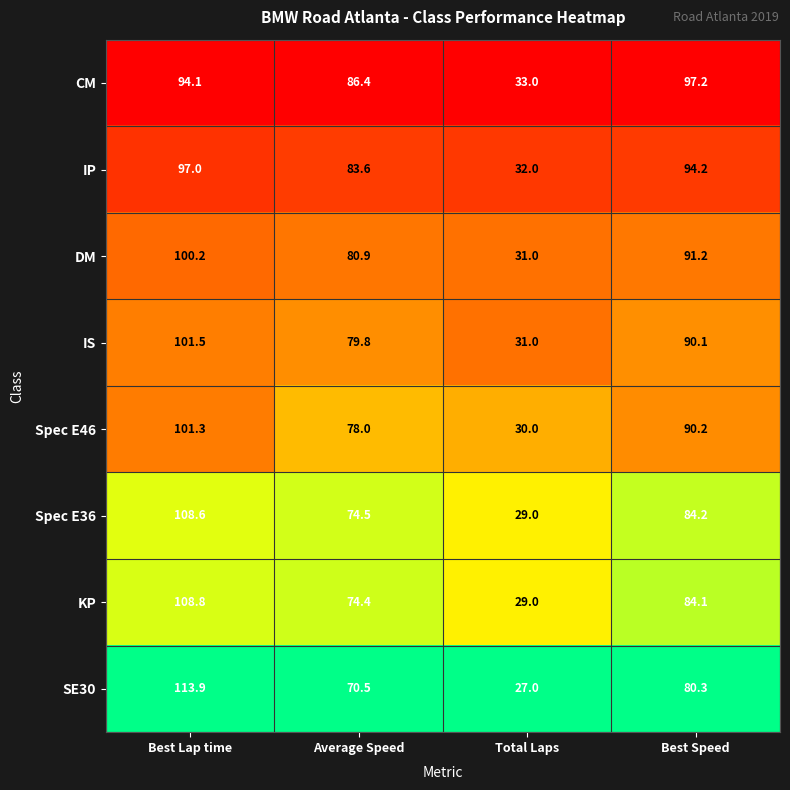

Which category has the lowest value across all series?

Total Laps